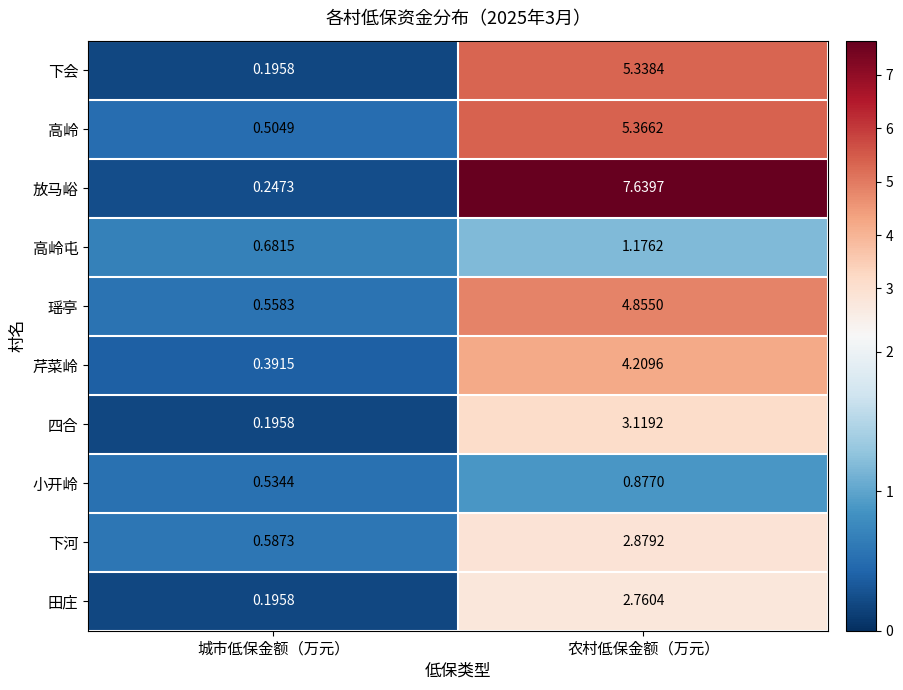

At which category does the chart reach its minimum across all series?

城市低保金额（万元）